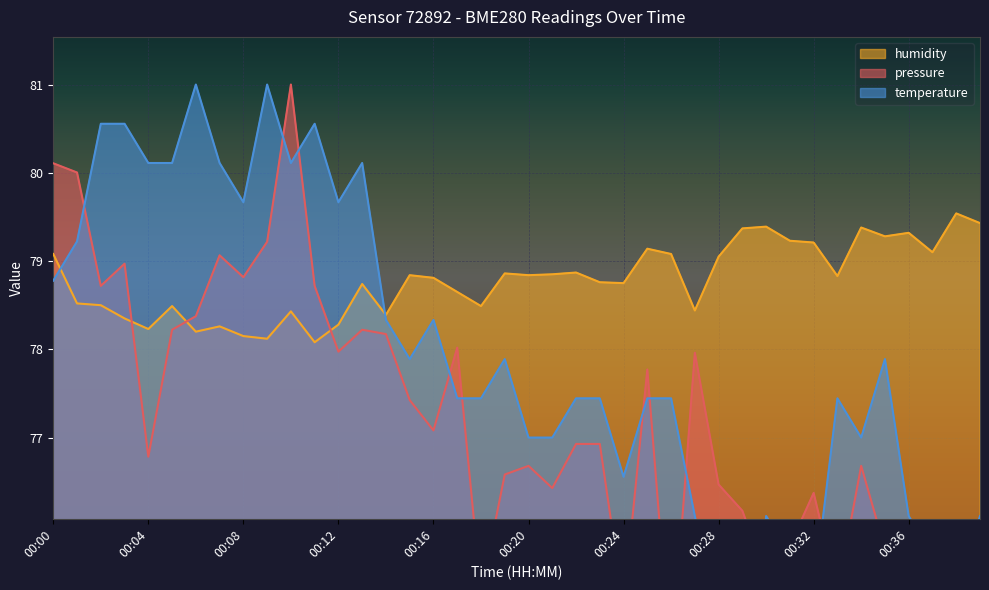

What is the maximum value for humidity?

79.5